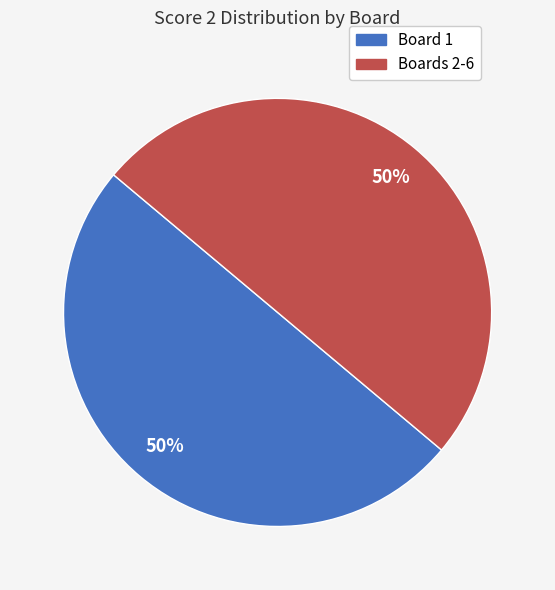

To the nearest percent, what is the average slice percentage?

50%